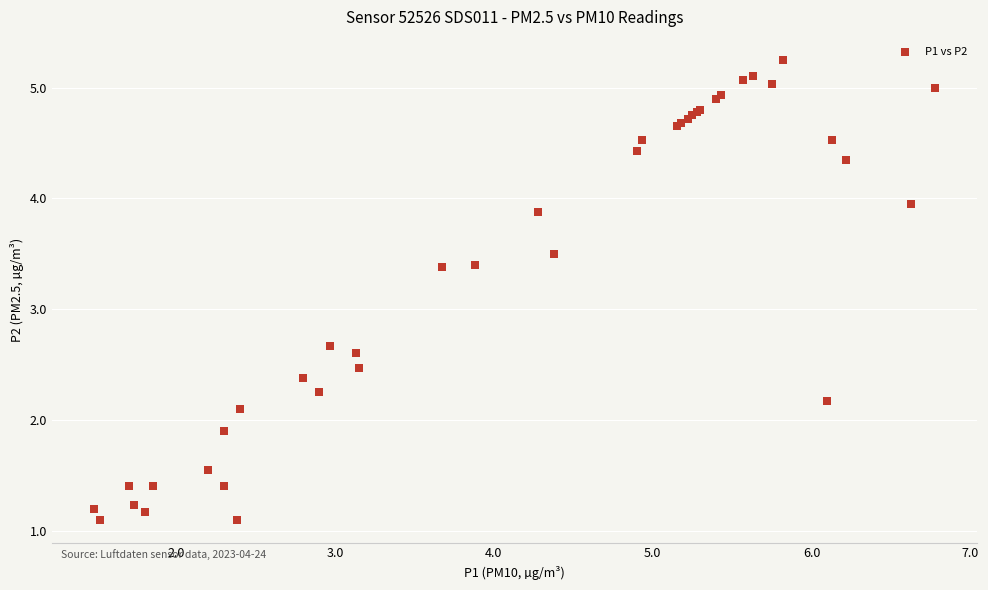

What Y value in the scatter plot is closest to 3?

2.7